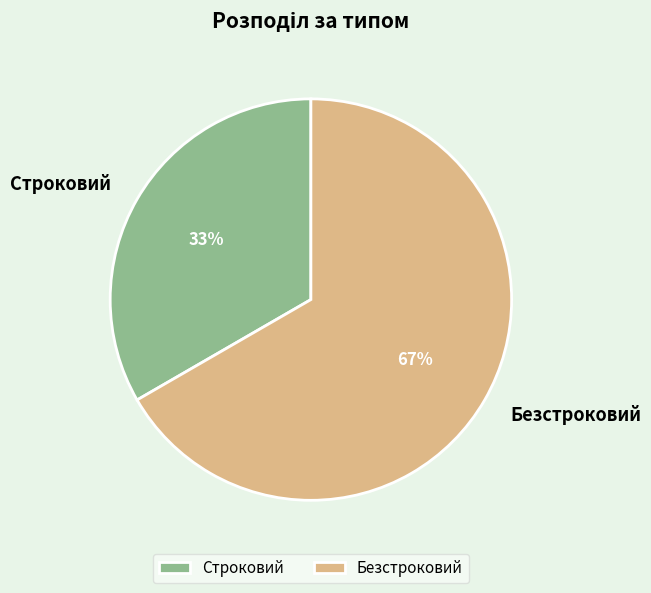

Rank the categories by value from lowest to highest.

Строковий, Безстроковий